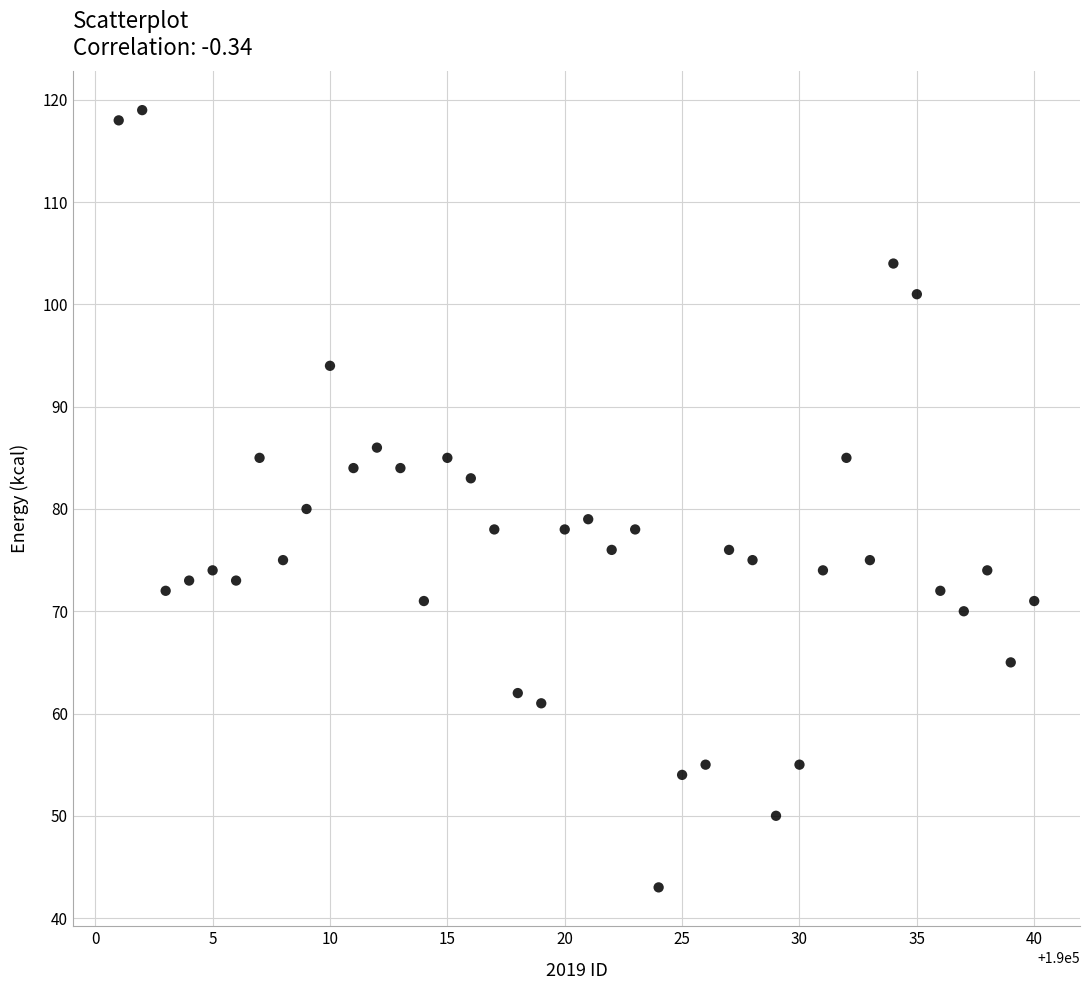

What is the range of Y values (max minus min)?

76